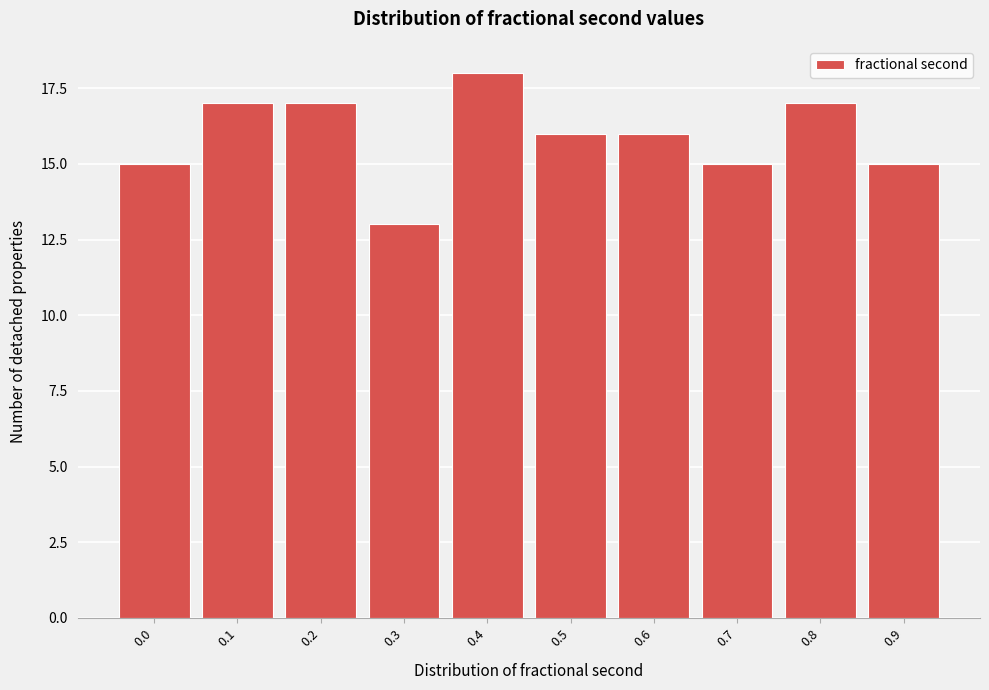

Reading left to right, list all the values displayed in this chart.

15	17	17	13	18	16	16	15	17	15